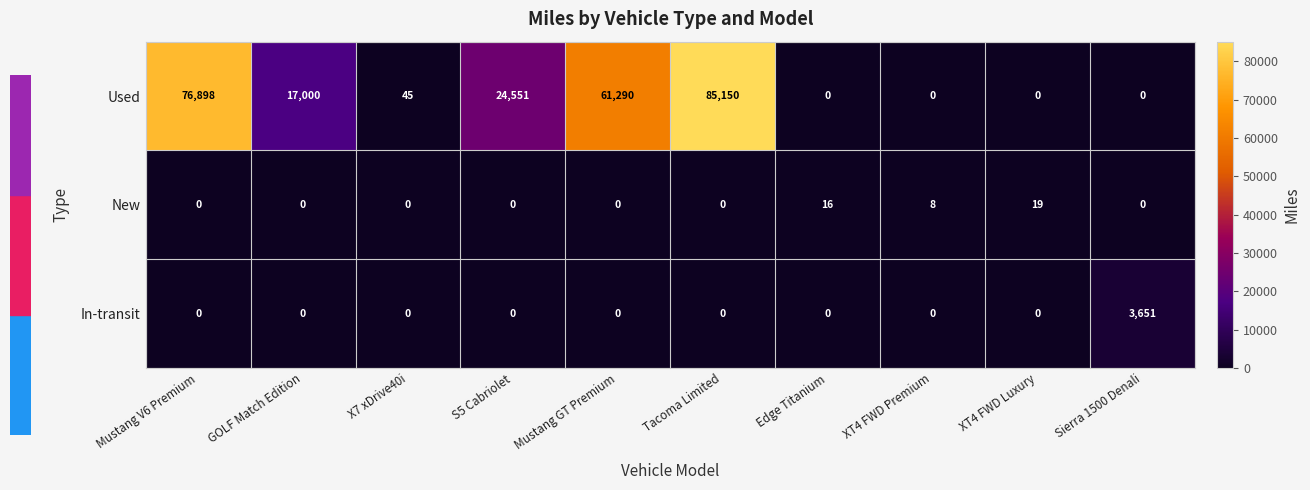

How many data points does each series have?

10